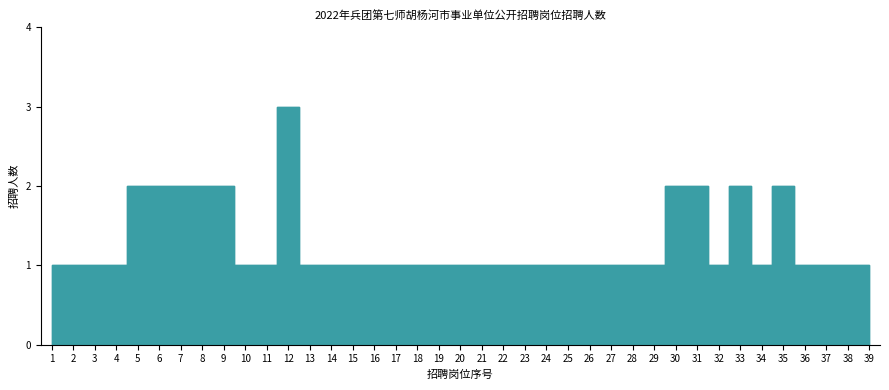

What is the minimum value shown in the chart?

1